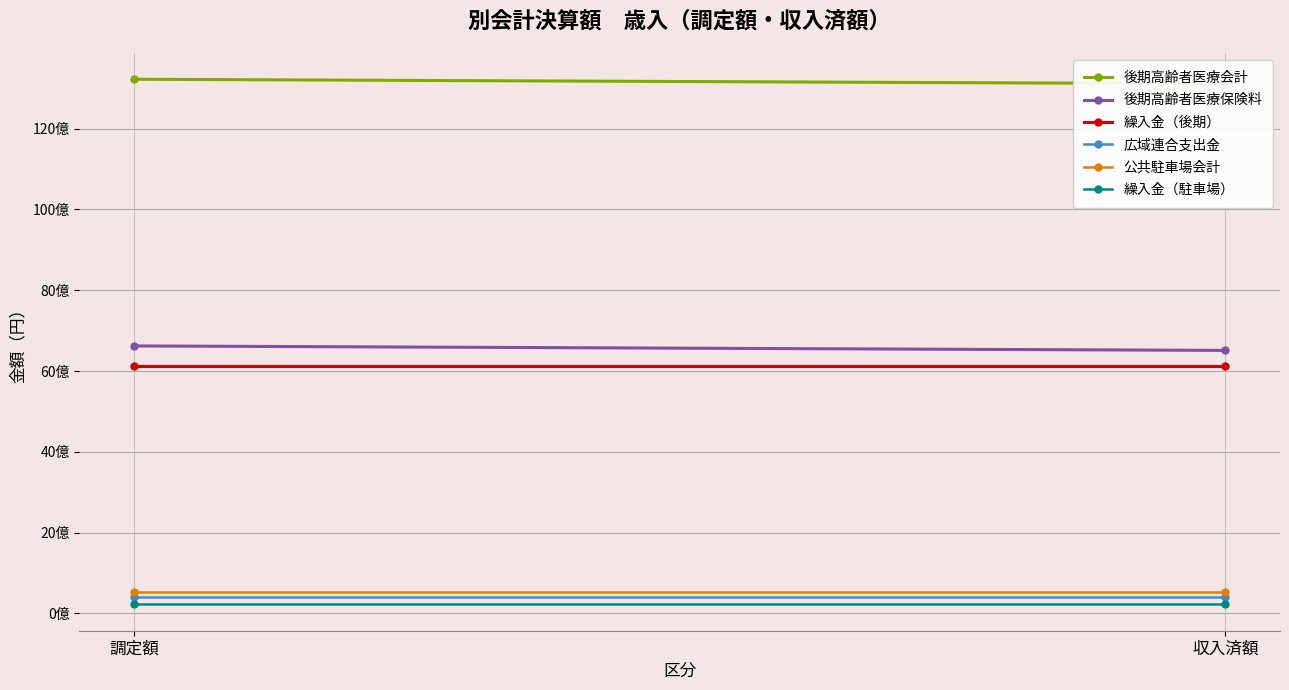

Reading left to right, list all the values displayed in this chart.

後期高齢者医療会計: 13218426308	13107395508
後期高齢者医療保険料: 6620249100	6509218300
繰入金（後期）: 6134568294	6134568294
広域連合支出金: 415741410	415741410
公共駐車場会計: 526621564	526621564
繰入金（駐車場）: 222847182	222847182